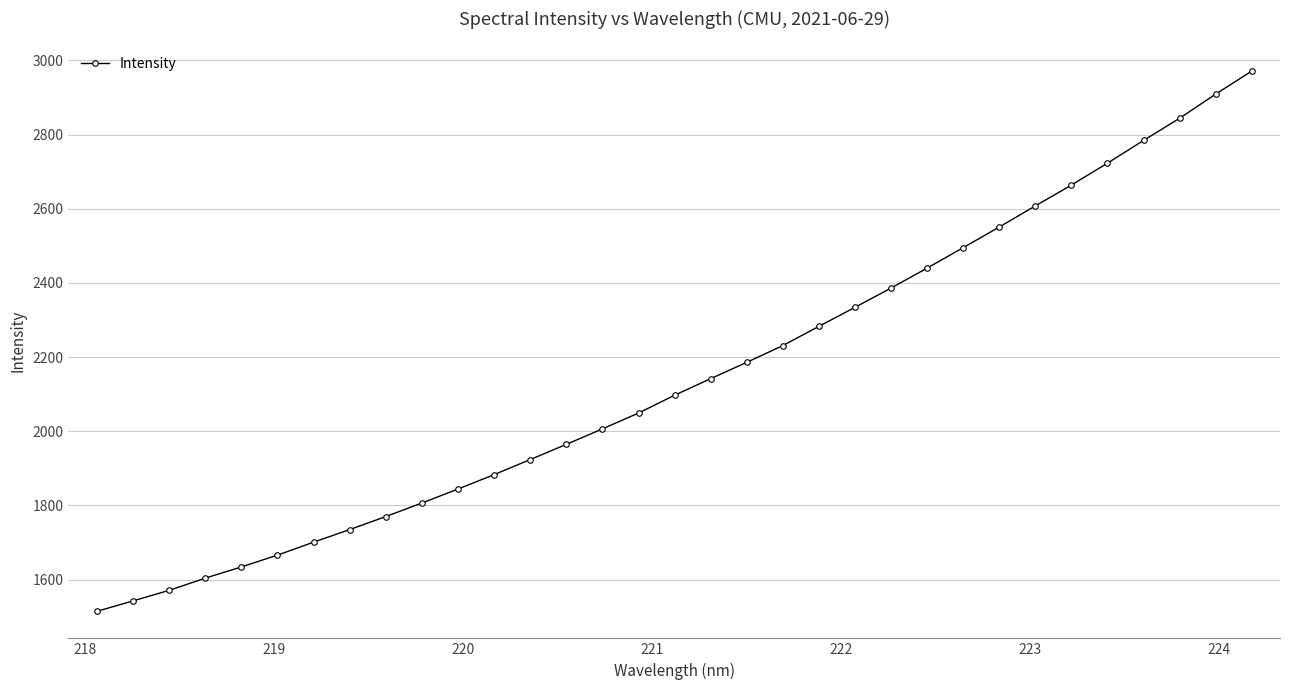

What is the difference between the maximum and minimum values?

1456.9